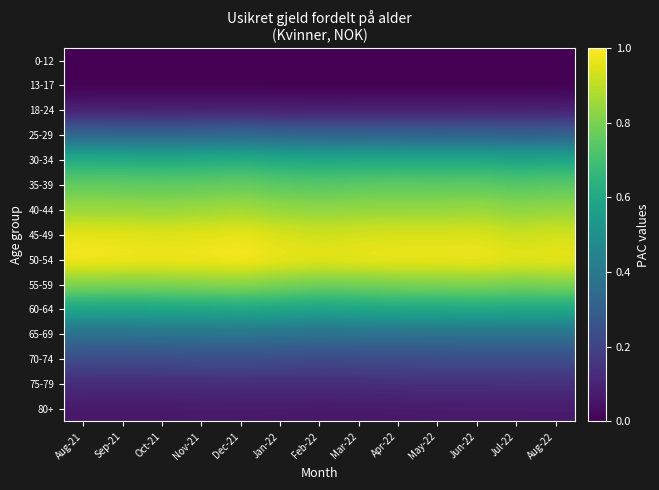

At how many categories does at least one series exceed 0?

13